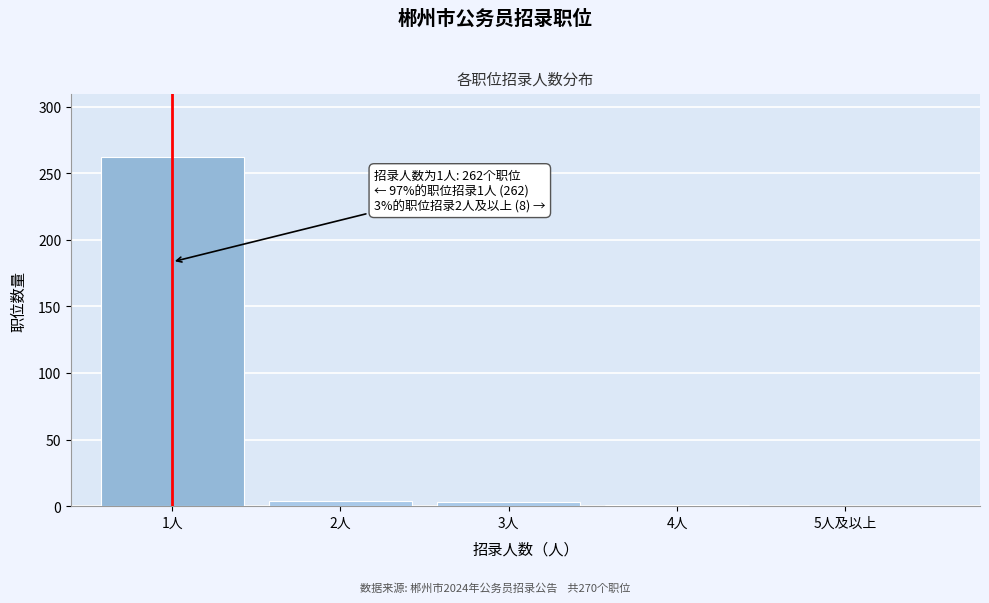

Which label corresponds to the largest value in the chart?

1人